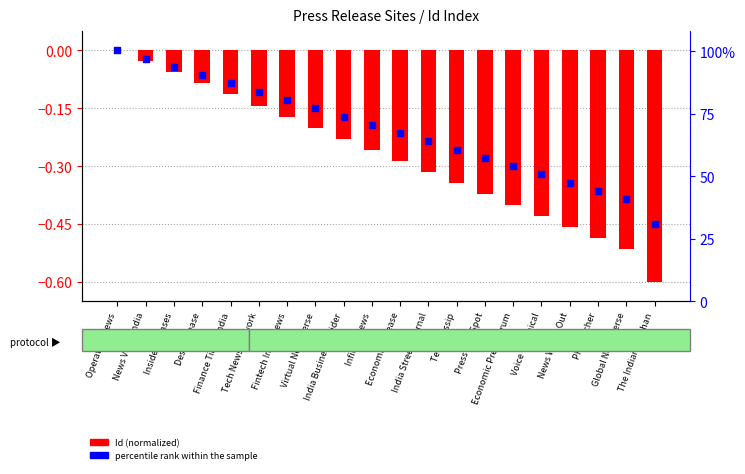

At which category is the sum across all series the highest?

Operation News